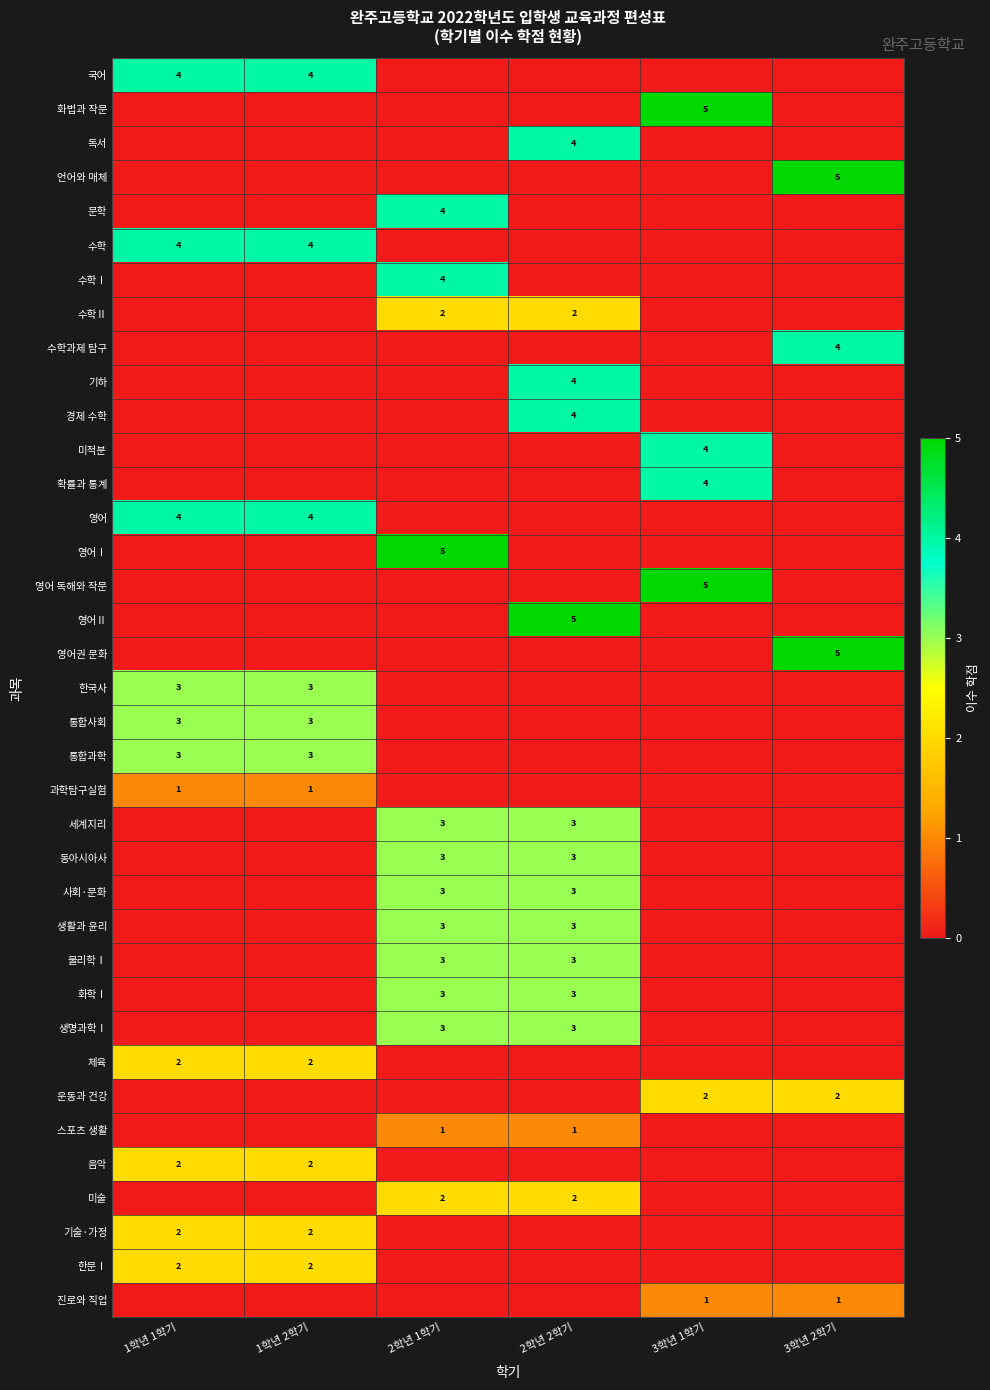

The 동아시아사 series shows 1 at 2학년 2학기. True or false?

False